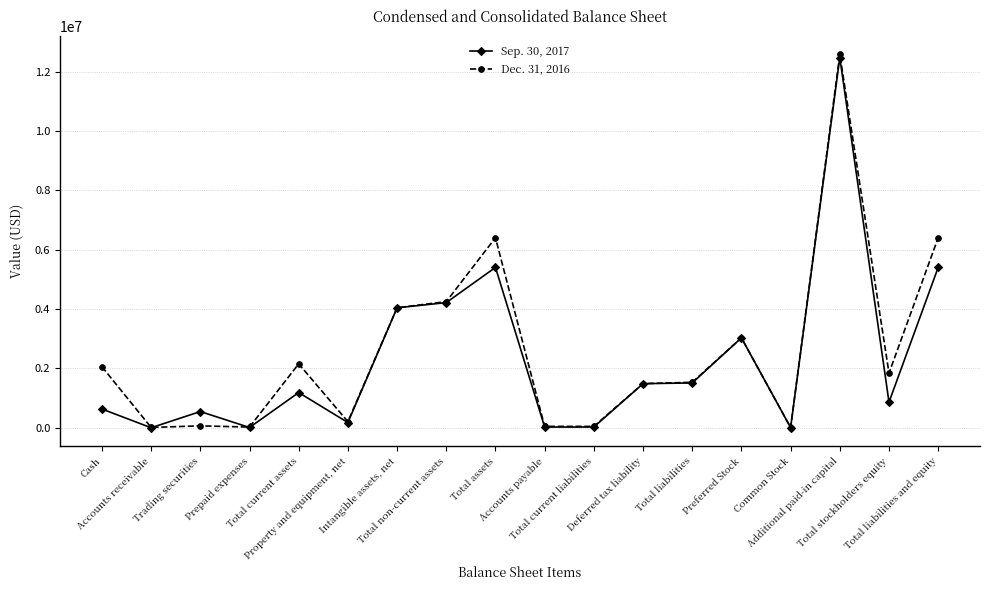

Rank the series by their average value, from highest to lowest.

Dec. 31, 2016, Sep. 30, 2017